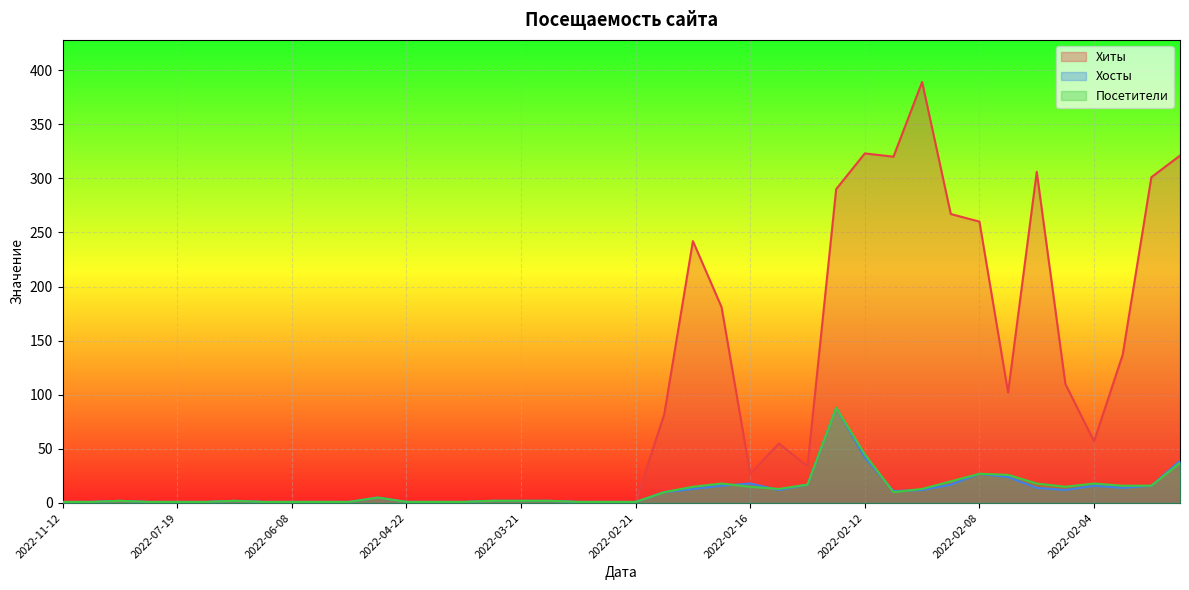

How many times do Хосты and Посетители cross each other?

4